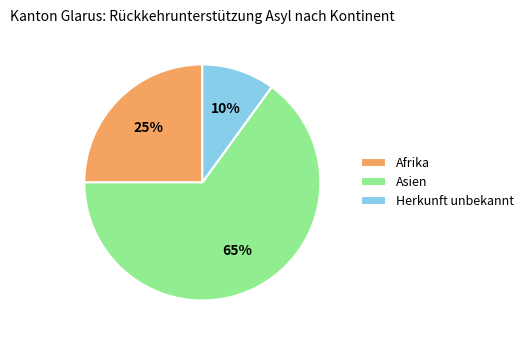

To the nearest percent, what percentage of the pie is Afrika?

25%